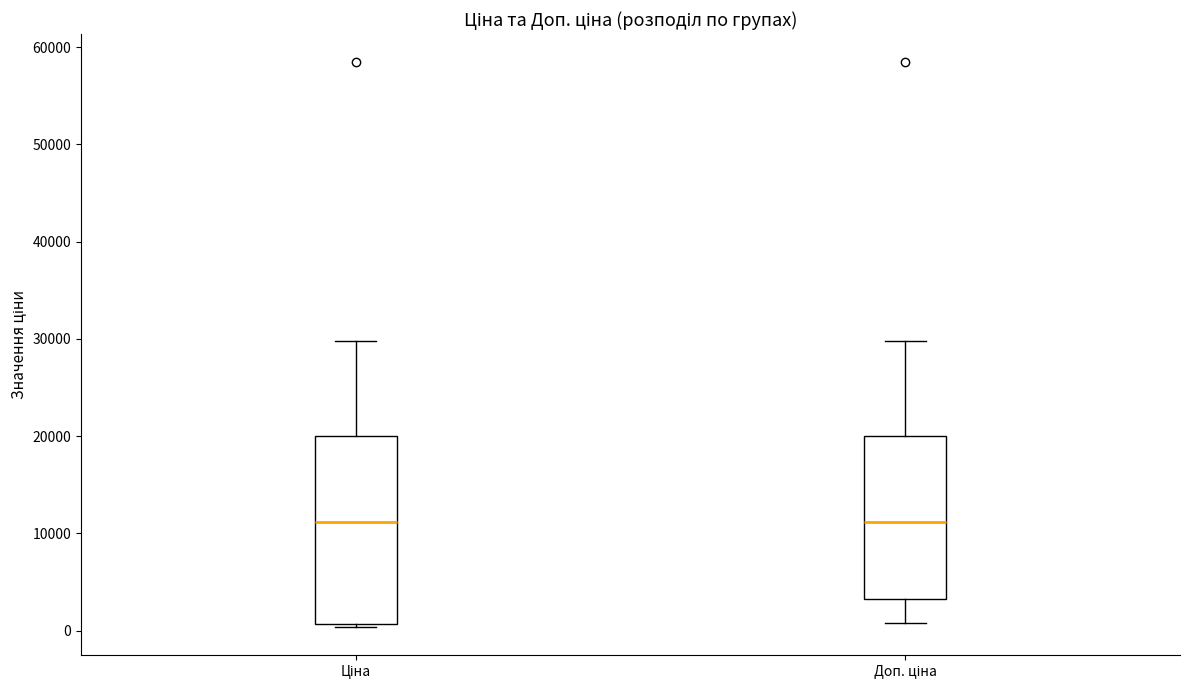

Comparing the boxes themselves (not the whiskers), which one is the tallest?

Ціна